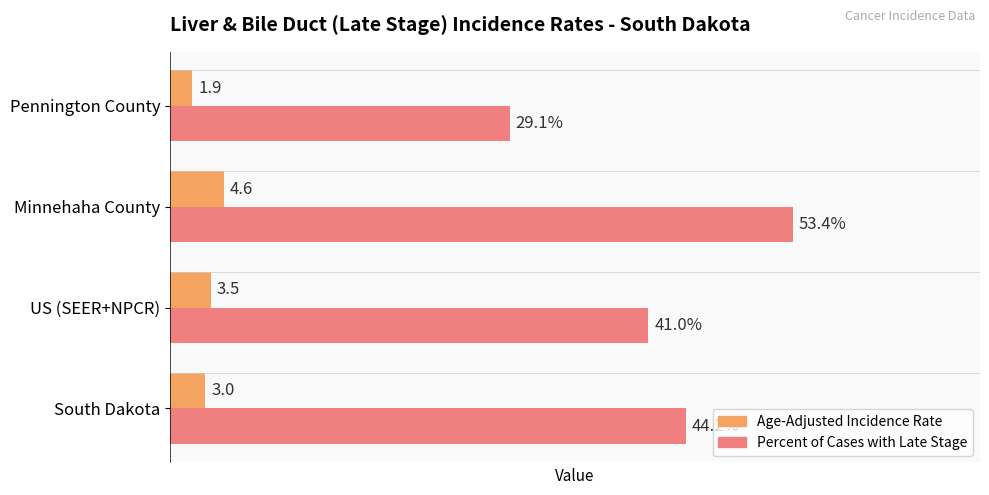

At which category is the sum across all series the highest?

Minnehaha County